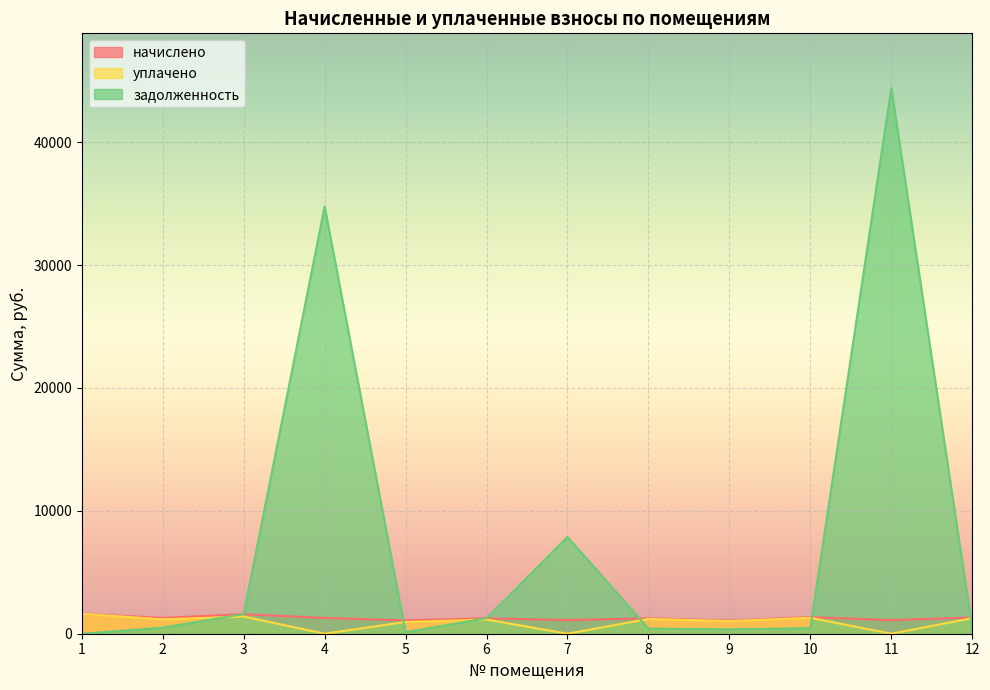

Count the number of data series in this chart.

3